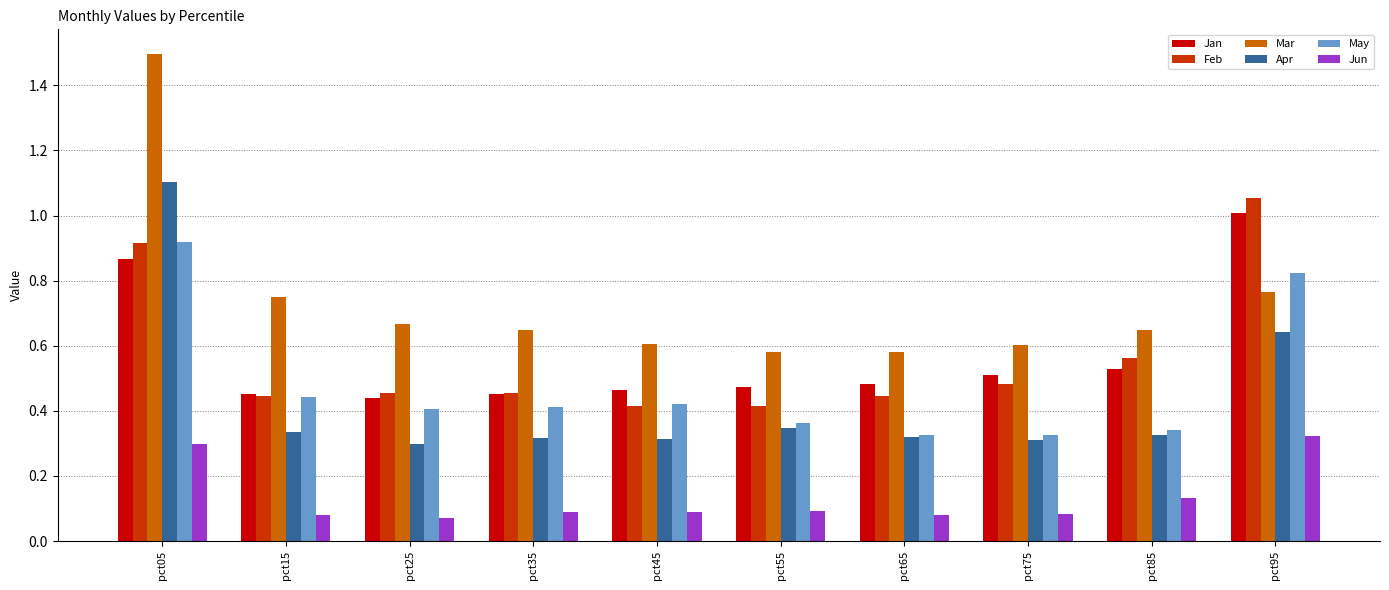

How many bars are there in each group?

6